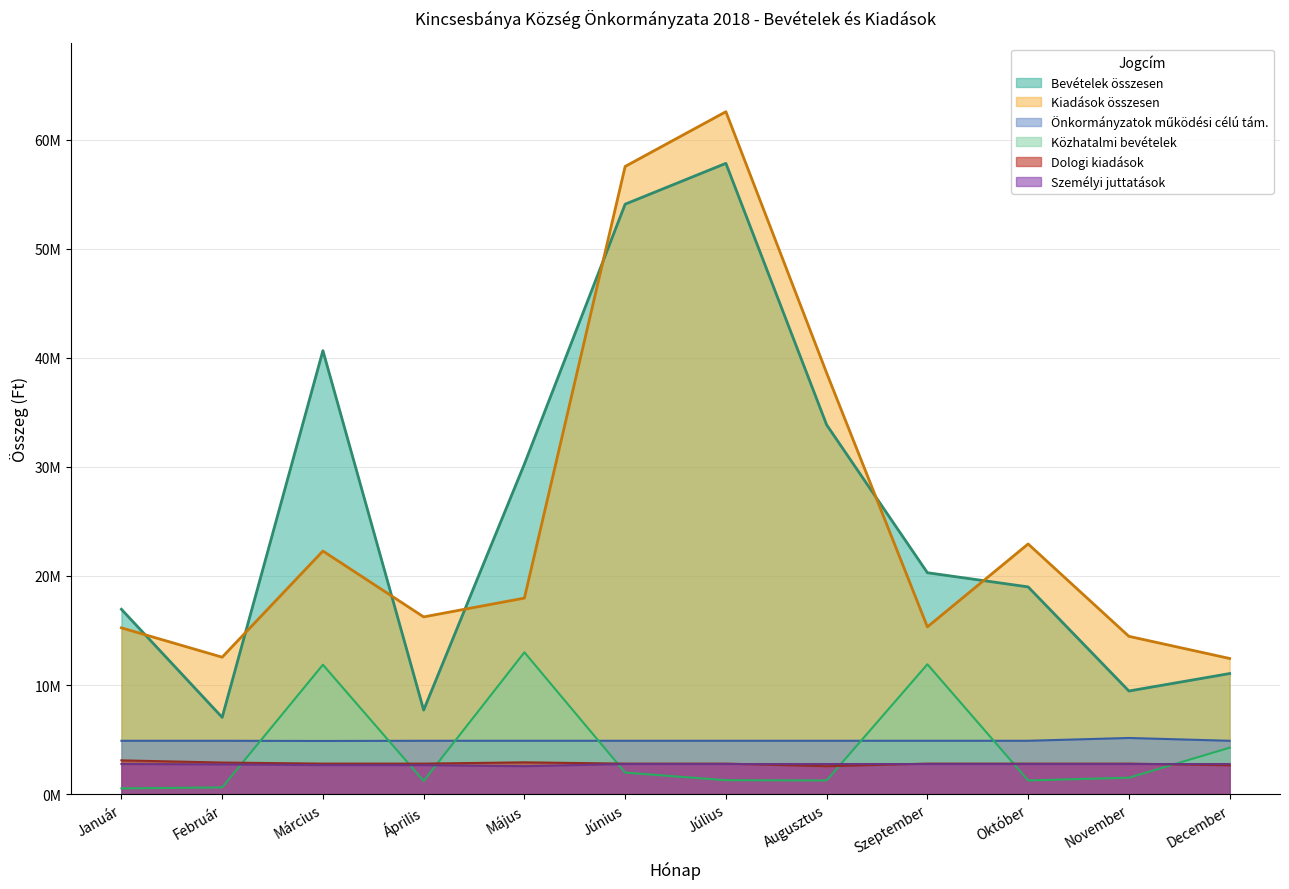

What is the average value of the Bevételek összesen series?

25683566